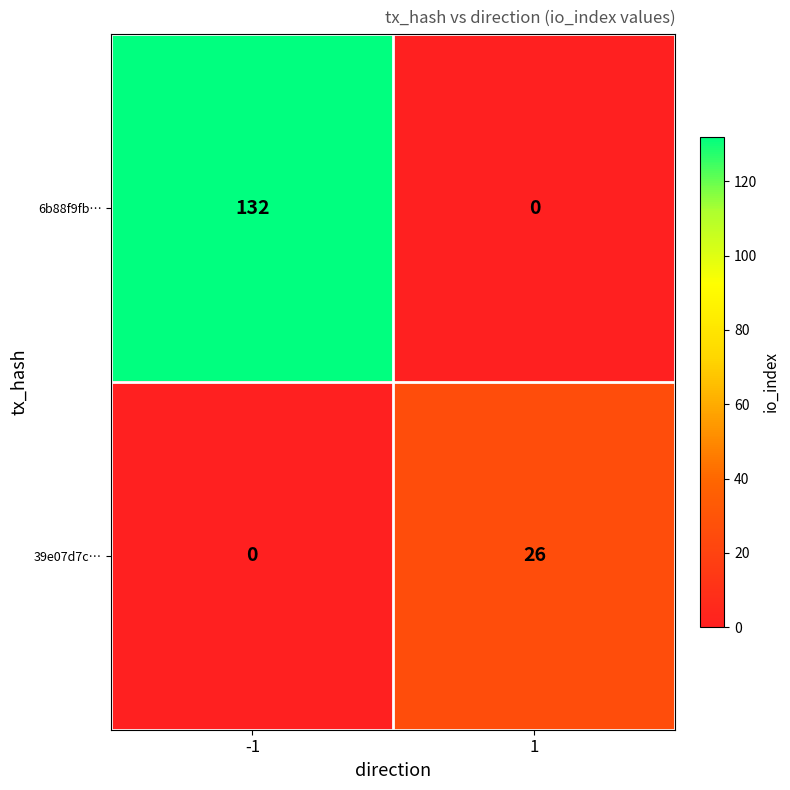

The 6b88f9fb… series shows 132 at -1. True or false?

True